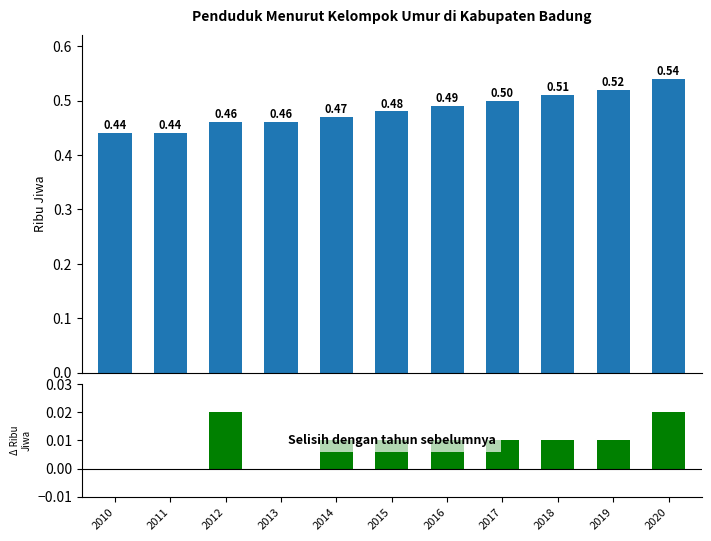

At how many categories does at least one series exceed 0?

11